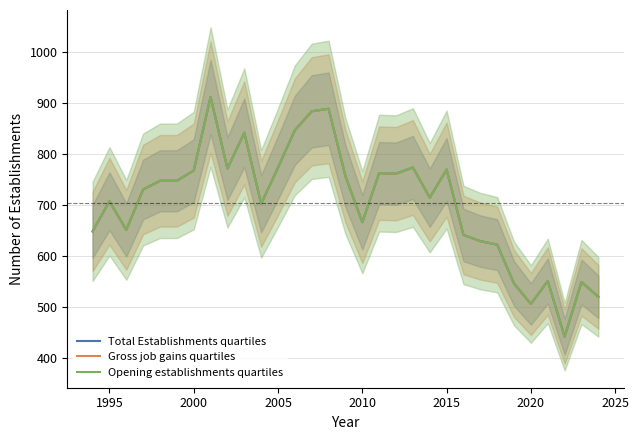

Which series has the widest spread of values?

Total Establishments quartiles